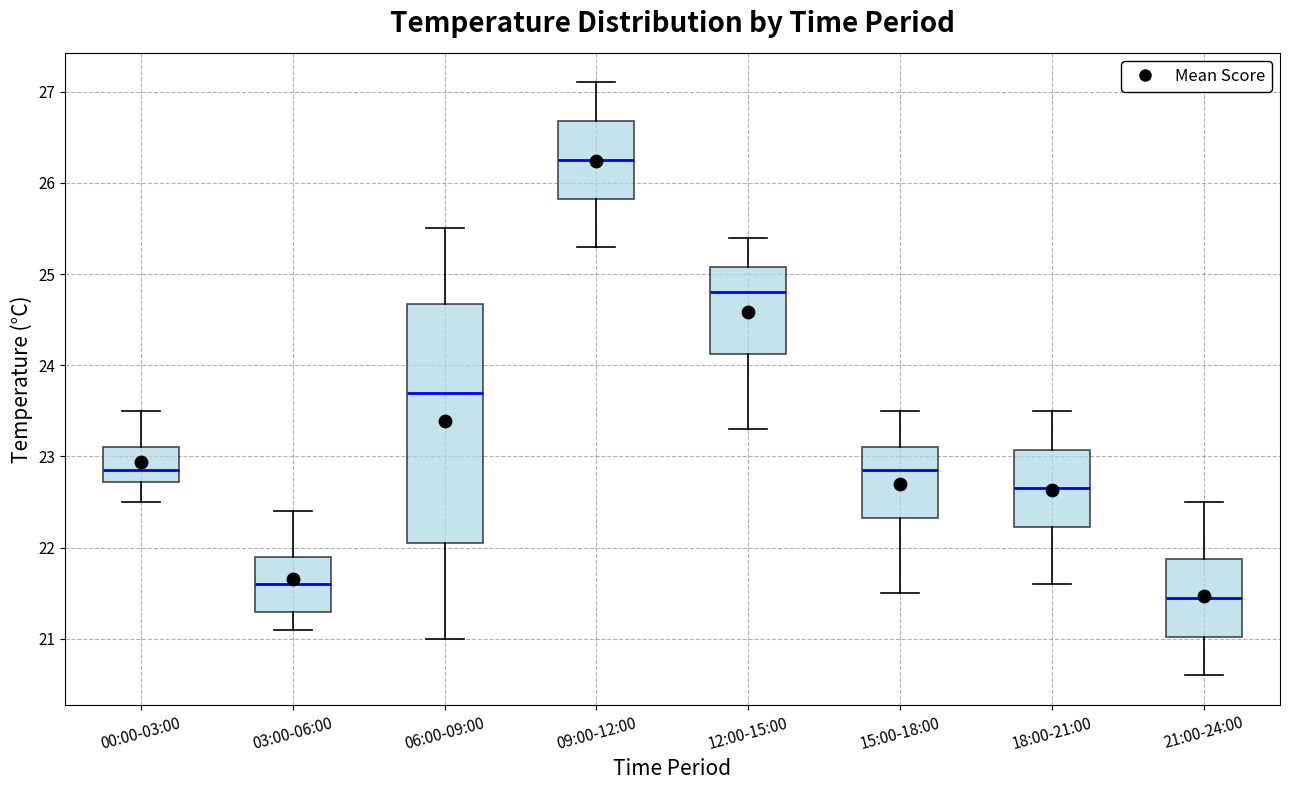

Comparing the boxes themselves (not the whiskers), which one is the tallest?

06:00-09:00